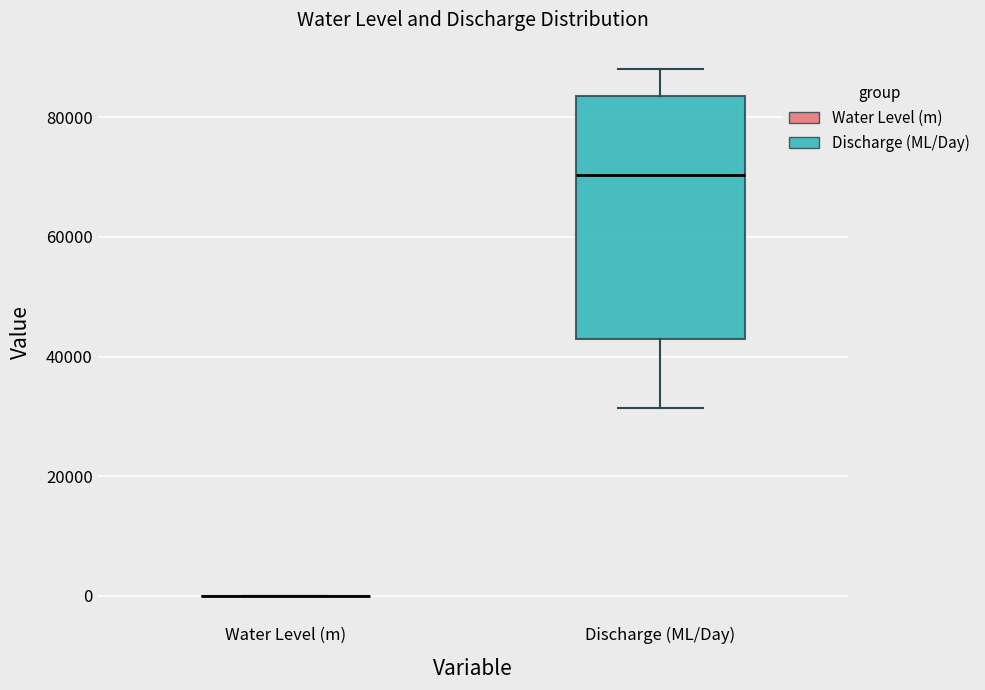

Where does the median line of the box for Discharge (ML/Day) sit on the y-axis? The values are not printed on the chart, so give them approximately, as read against the axis.

70000